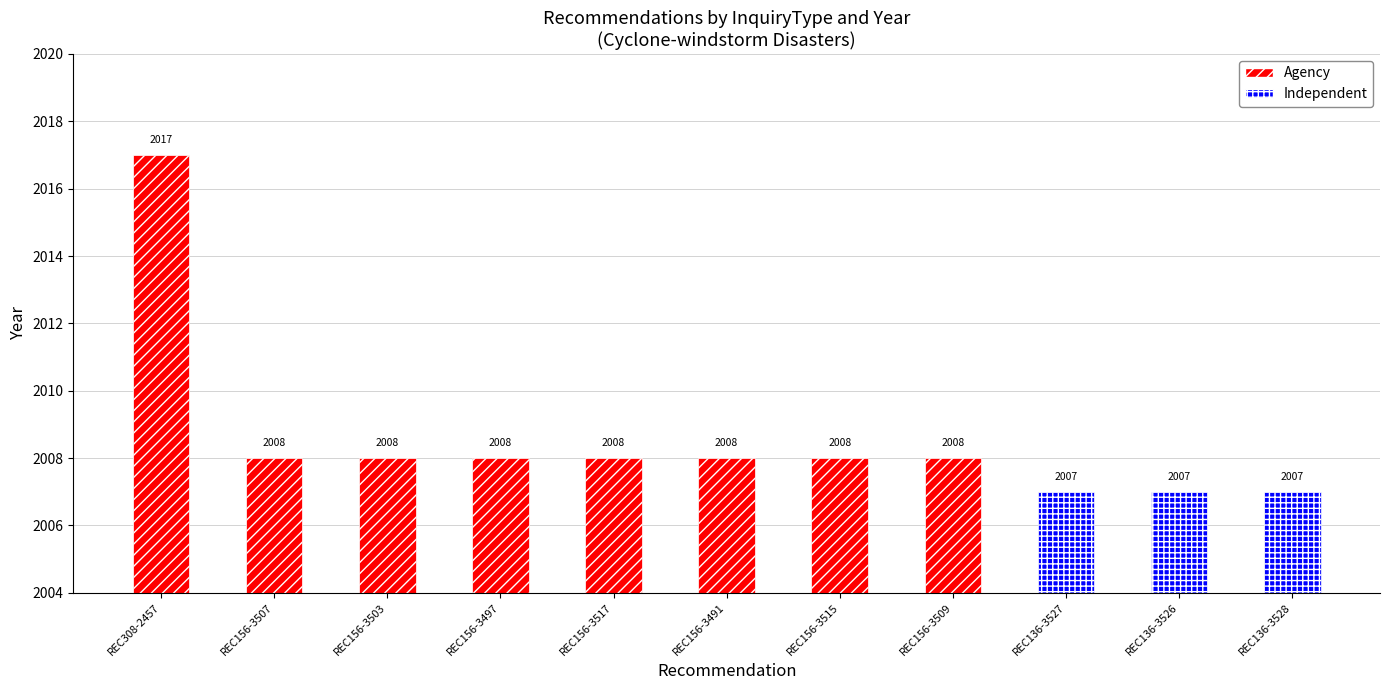

Does the chart contain stacked bars?

No